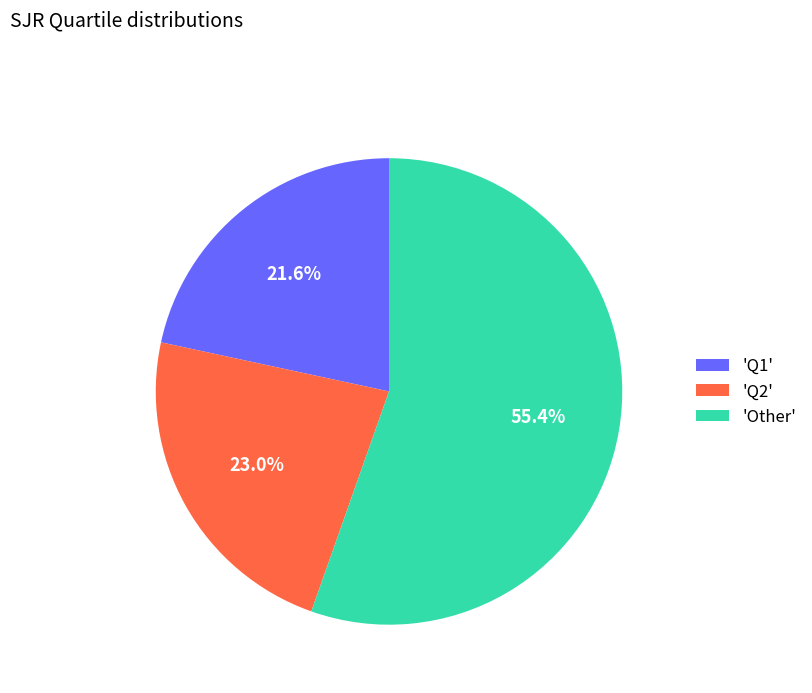

How many slices are in this pie chart?

3